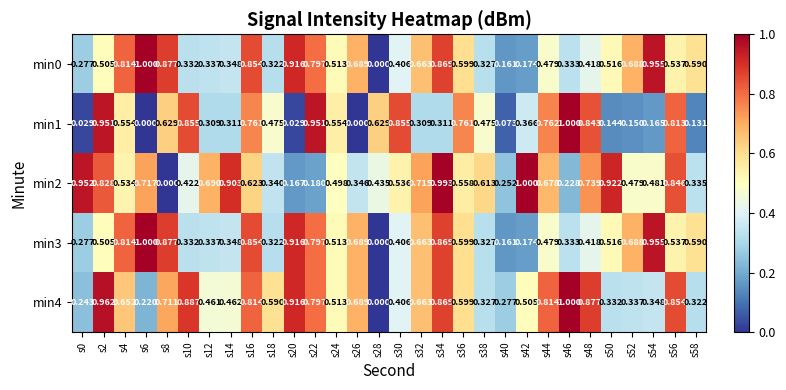

Is the value of min2 at s6 greater than the value of min0 at s32?

Yes